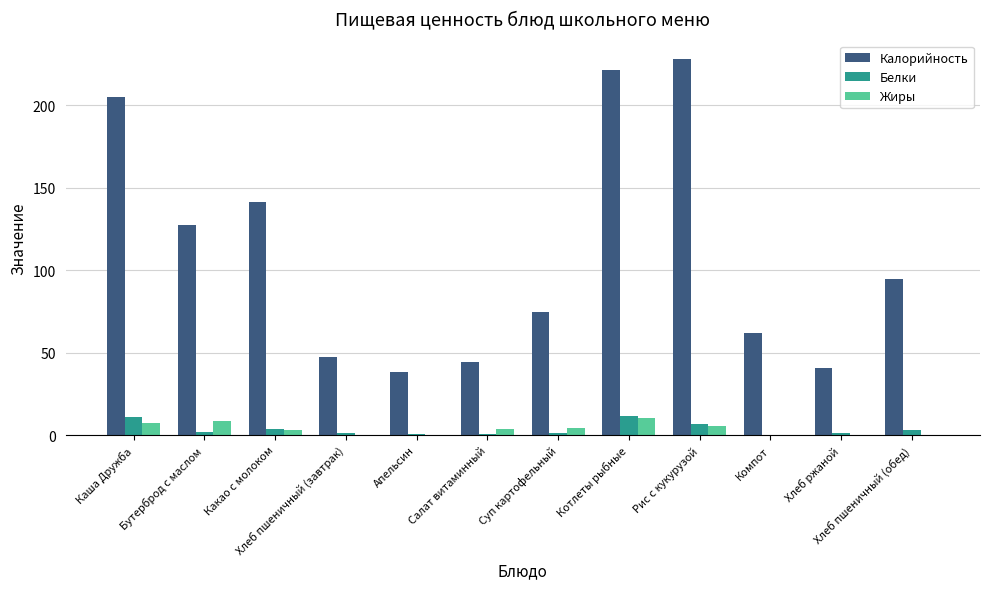

What is the sum of all Калорийность values?

1323.9